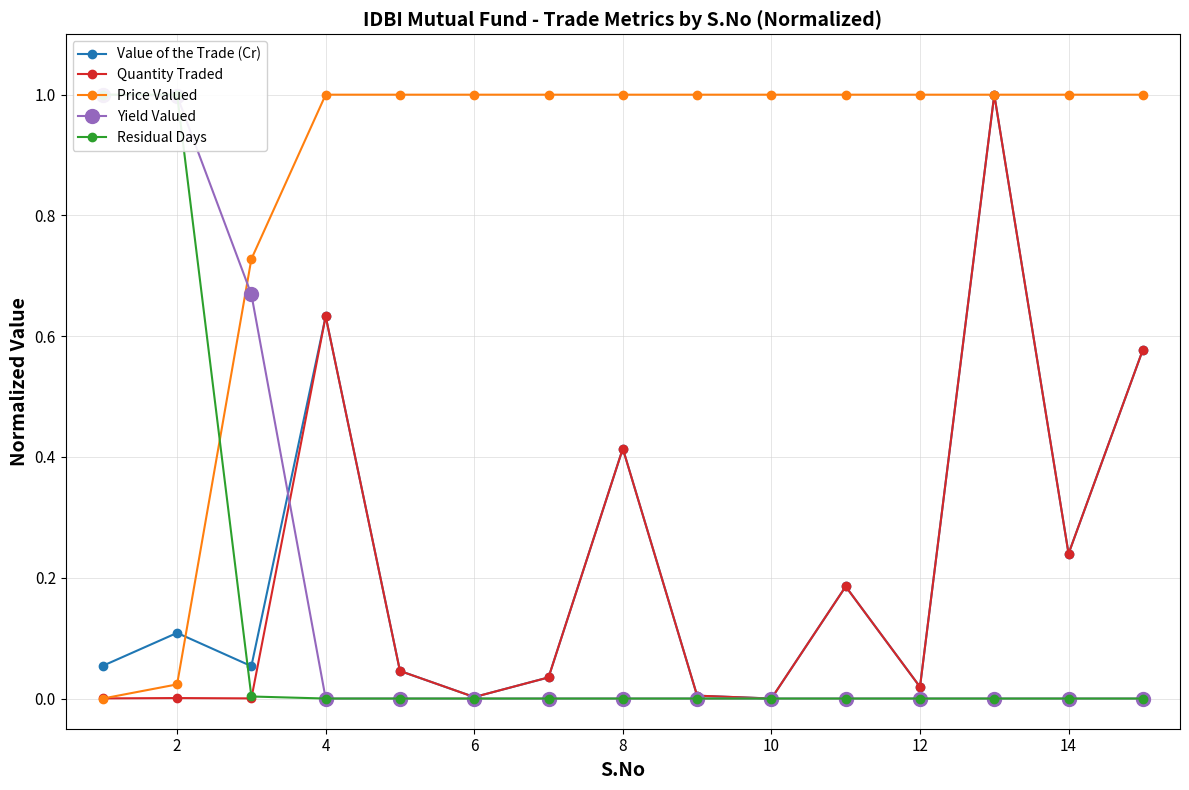

True or false: Quantity Traded has more than 2 points higher than both neighbors.

True